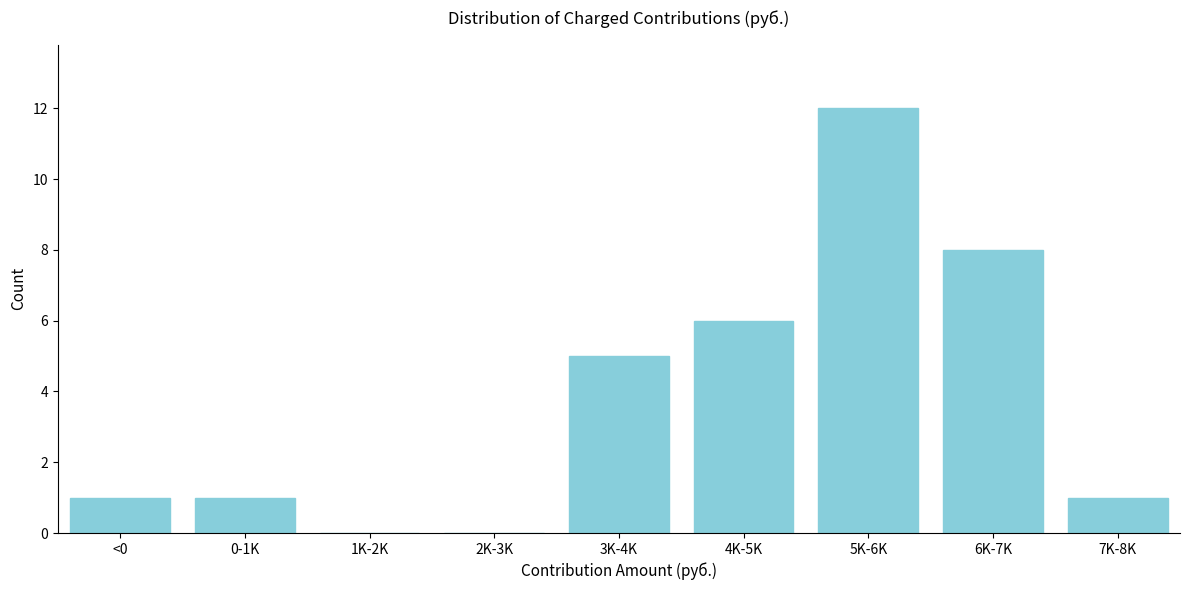

At which category does the chart reach its peak across all series?

5K-6K